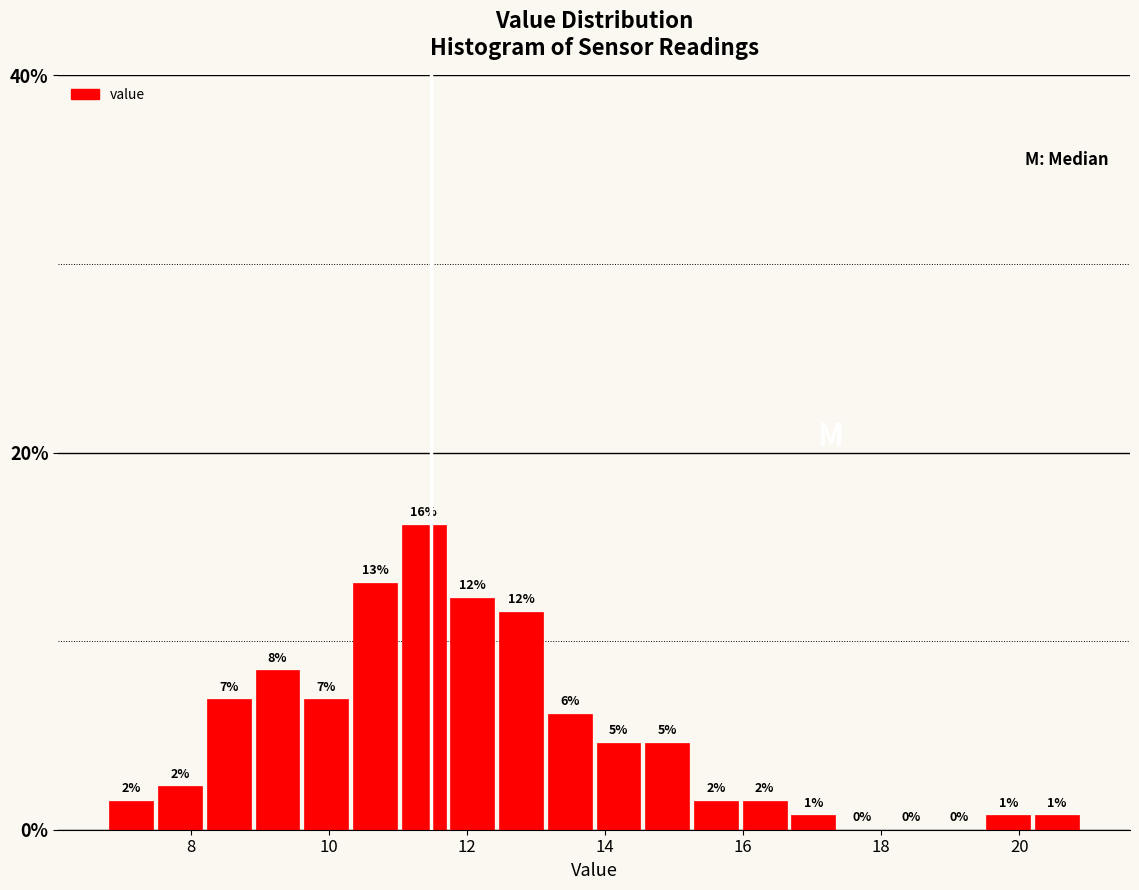

Read against the x-axis, roughly where is the centre of the tallest bar?

11.4